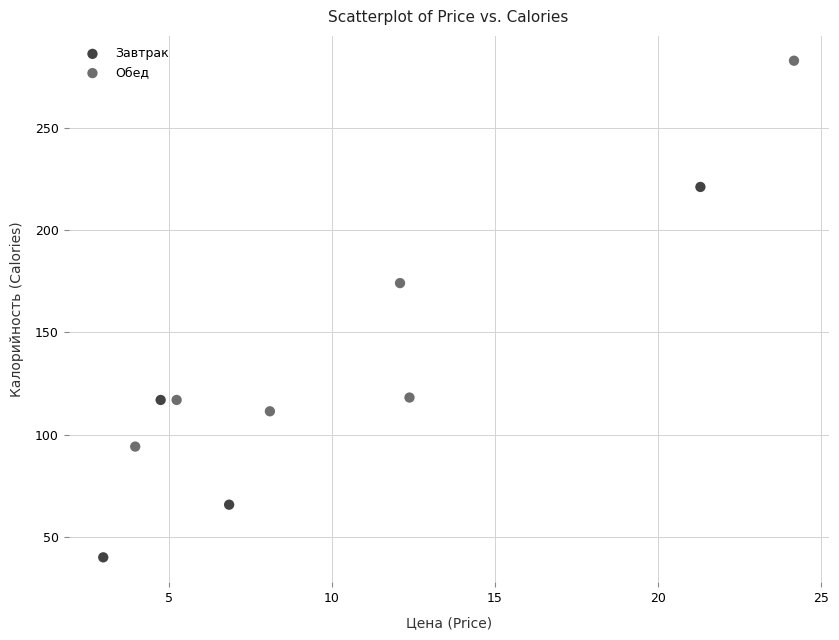

Which series has the widest spread of Y values?

Обед